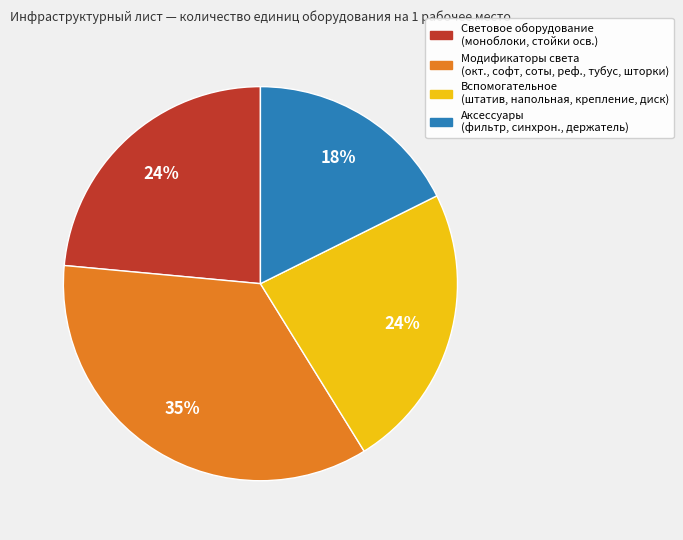

Is there a majority slice in this chart?

No